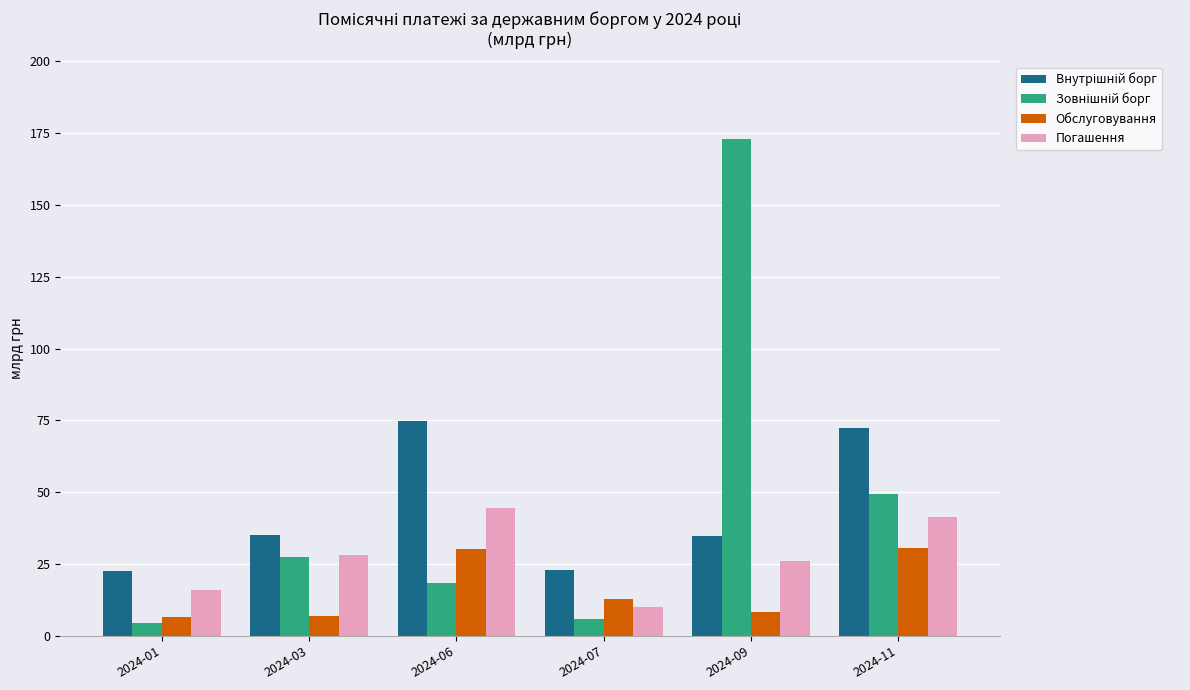

What is the sum of the Обслуговування values at 2024-03 and 2024-11?

37.7